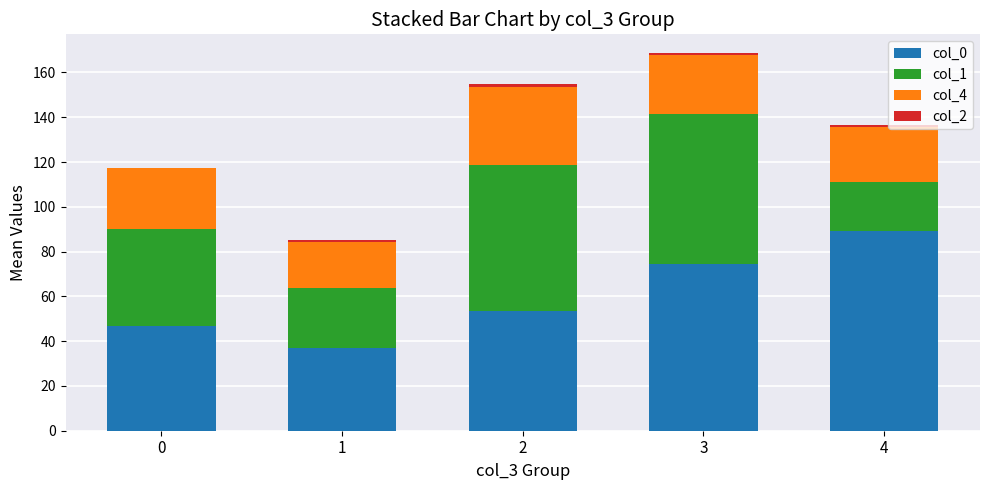

True or false: col_0 has a value of 89.2 at 4.

True